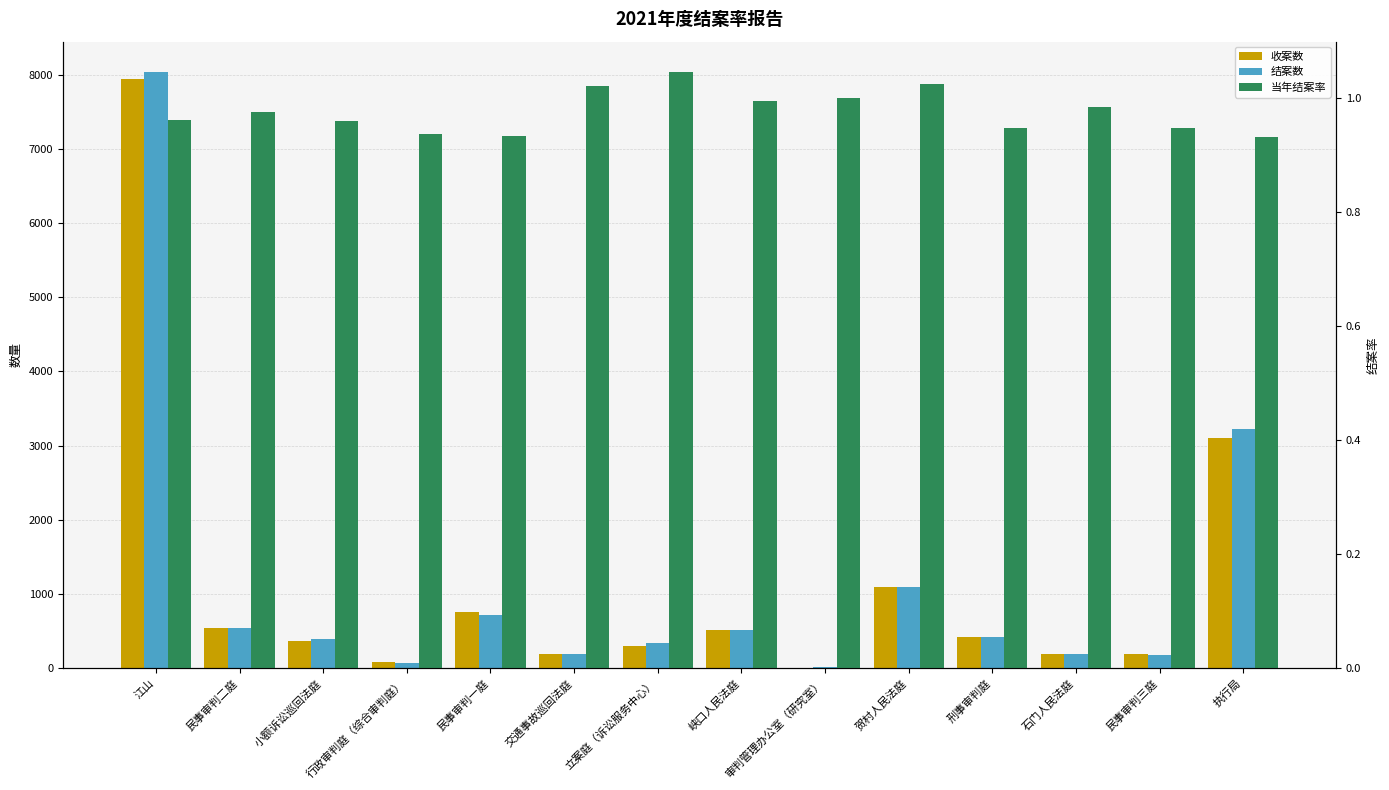

Where is 结案数 nearest to the value 4027?

执行局